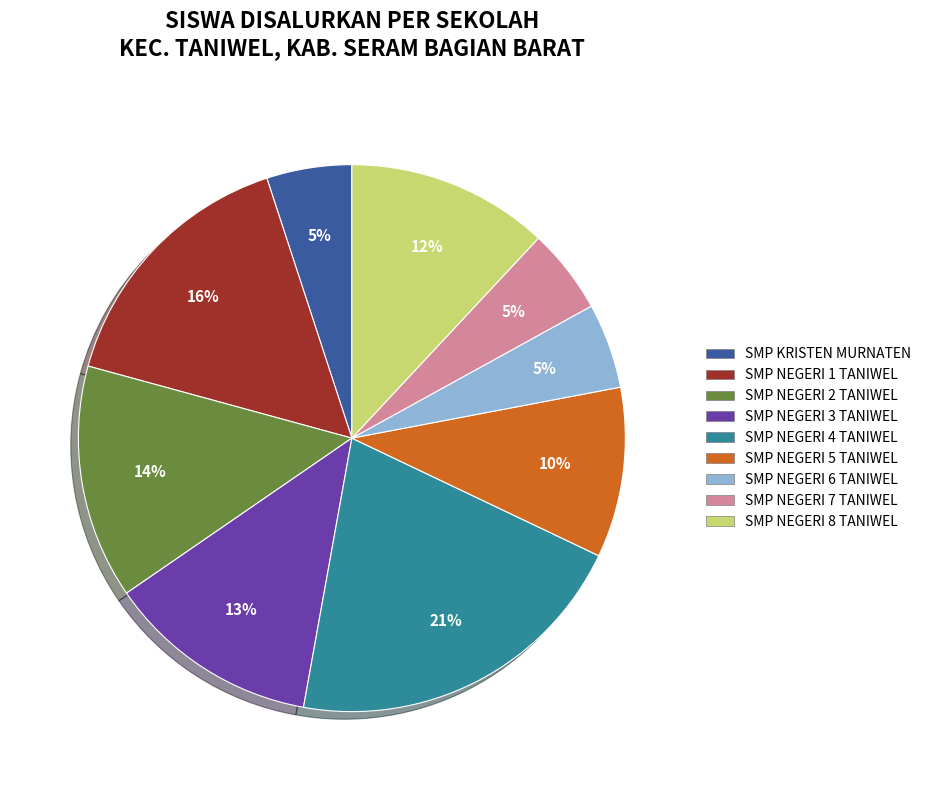

Is the sum of SMP NEGERI 3 TANIWEL and SMP NEGERI 7 TANIWEL greater than half?

No